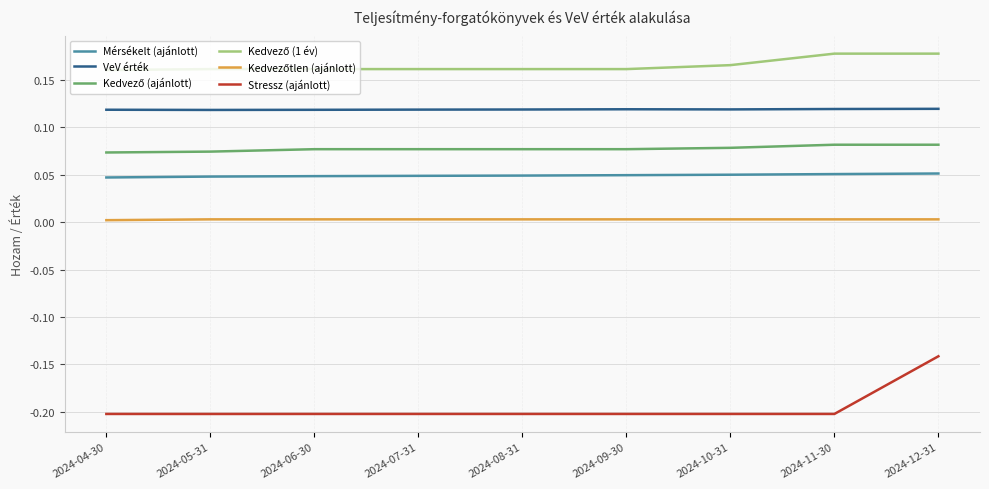

True or false: Stressz (ajánlott) has a value of -0.4 at 2024-10-31.

False